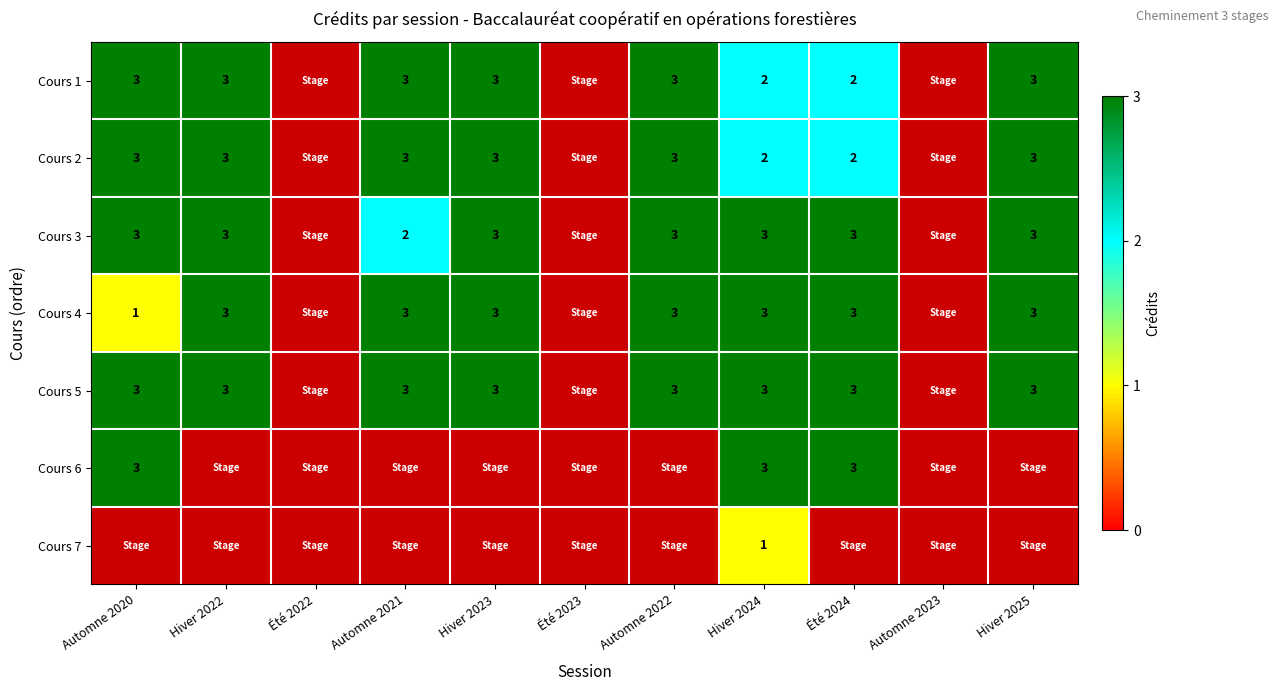

True or false: Cours 3 has a value of 4 at Hiver 2023.

False